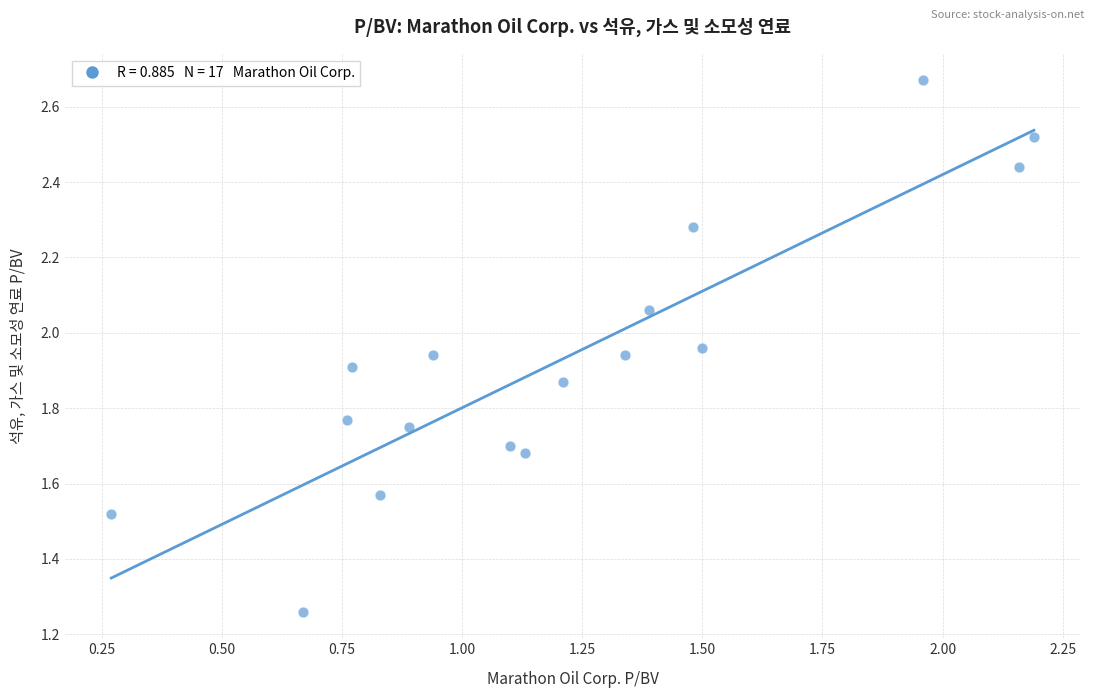

What is the range of Y values (max minus min)?

1.4